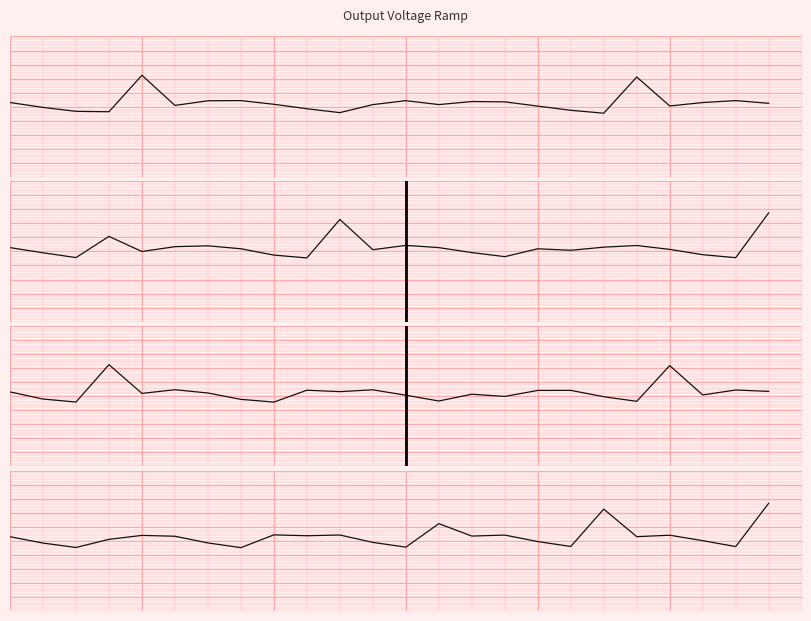

Count the number of categories in the chart.

24